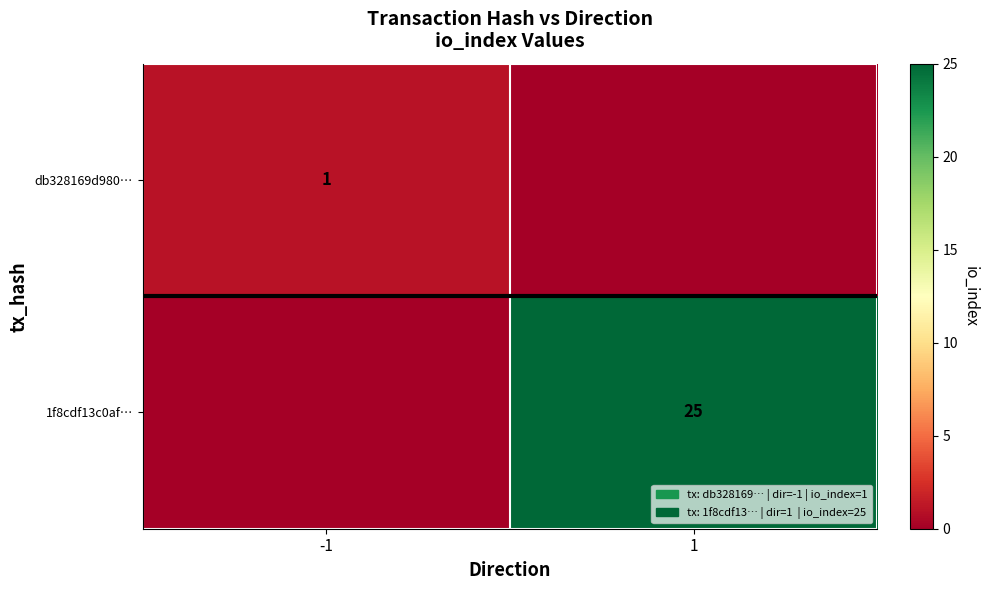

At which category is the sum across all series the highest?

1